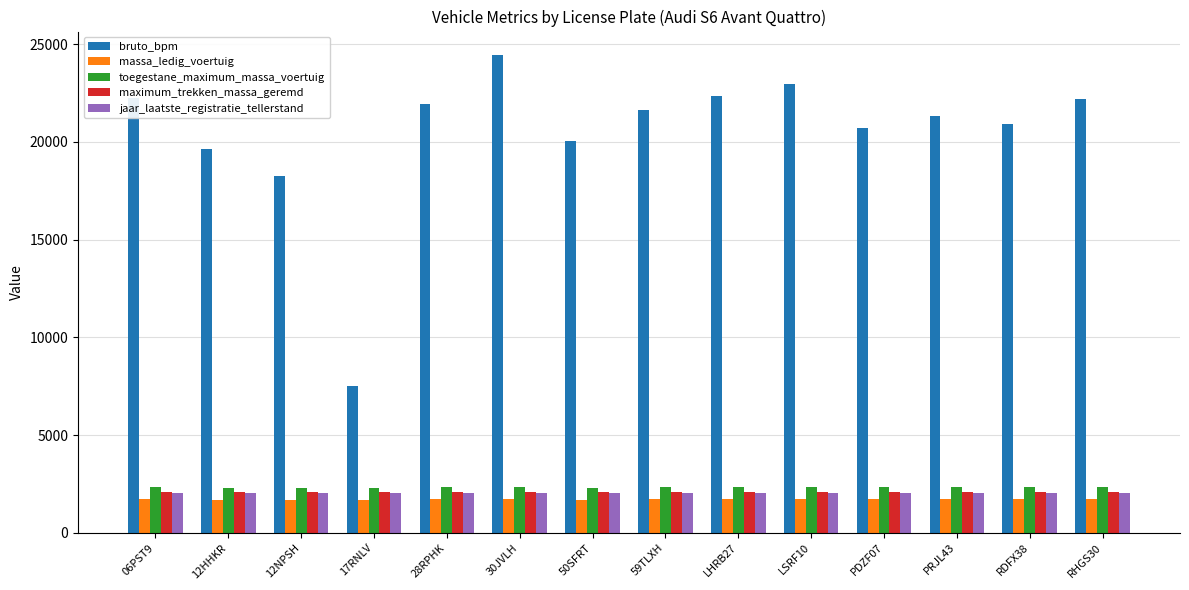

Is it true that maximum_trekken_massa_geremd equals 3046 at PRJL43?

False